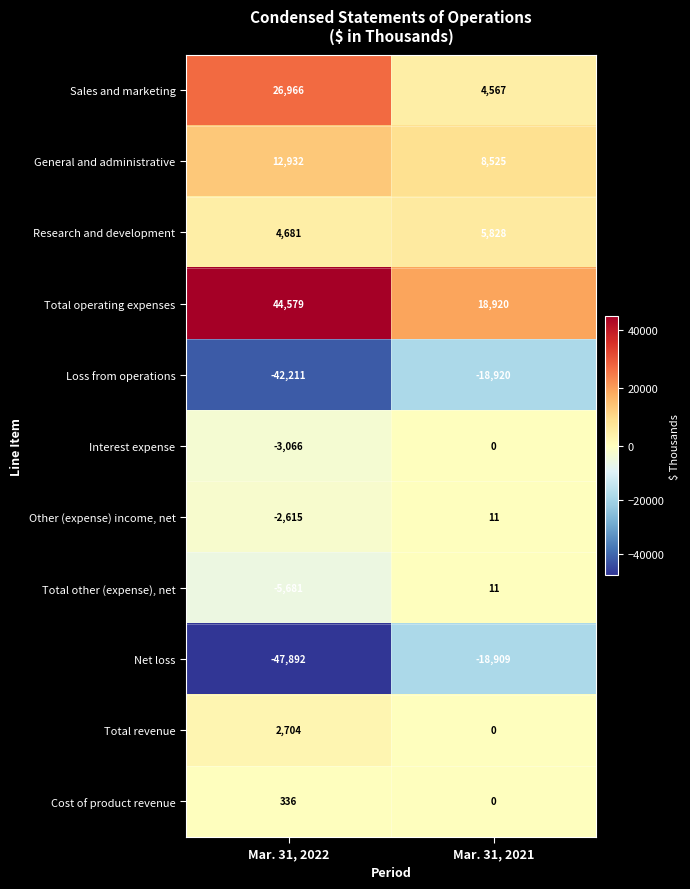

Rank the categories by Other (expense) income, net value from lowest to highest.

Mar. 31, 2022, Mar. 31, 2021